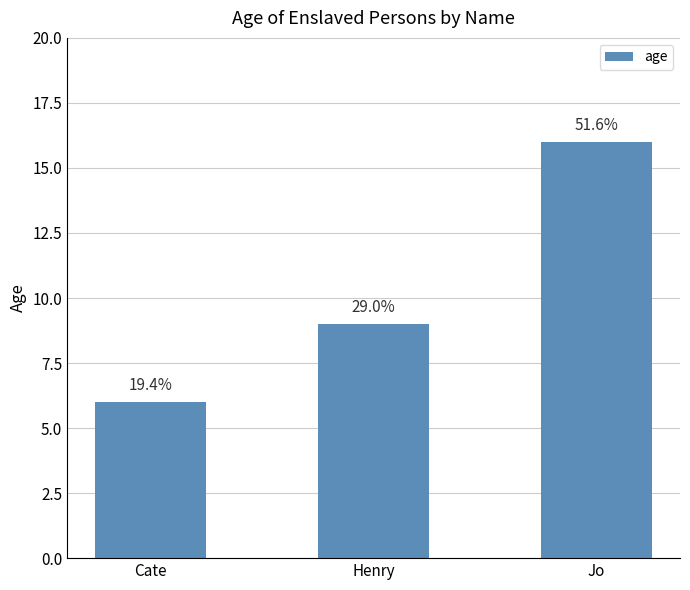

List the labels in order of value, largest first.

Jo, Henry, Cate